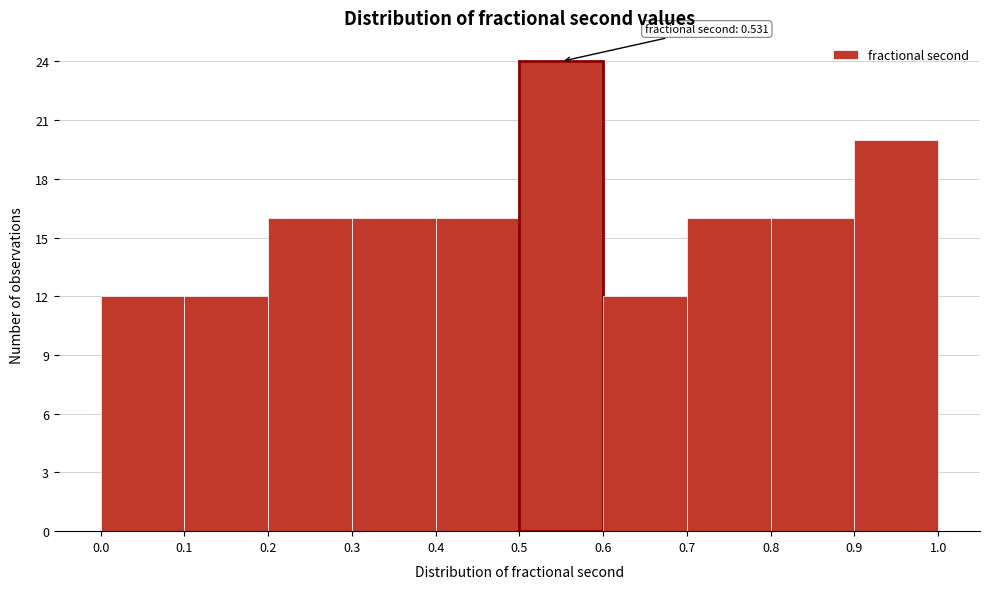

Over which range of the x-axis is the bar tallest?

0.5 to 0.6